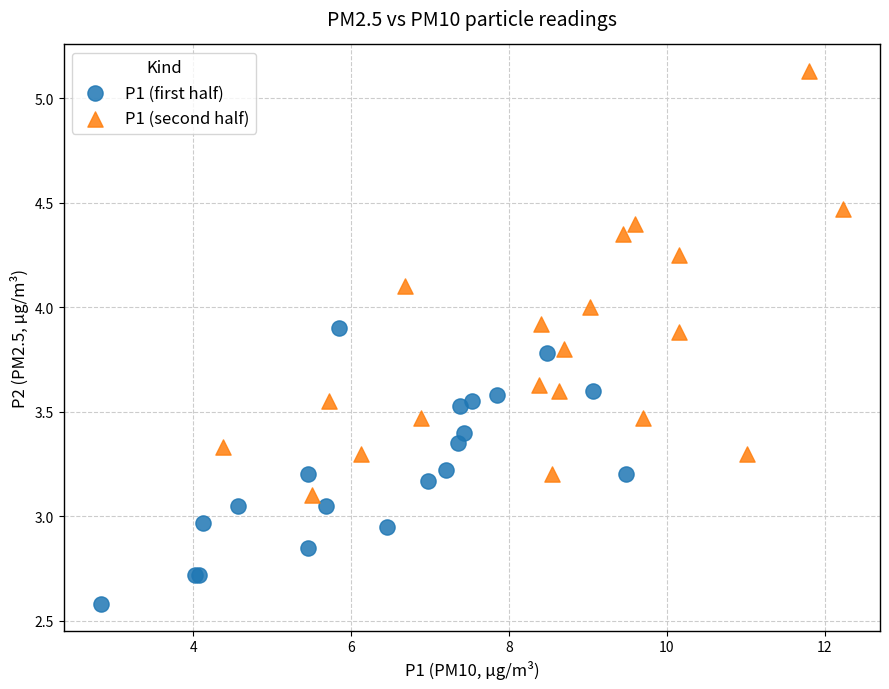

Which series has the widest spread of Y values?

P1 (second half)